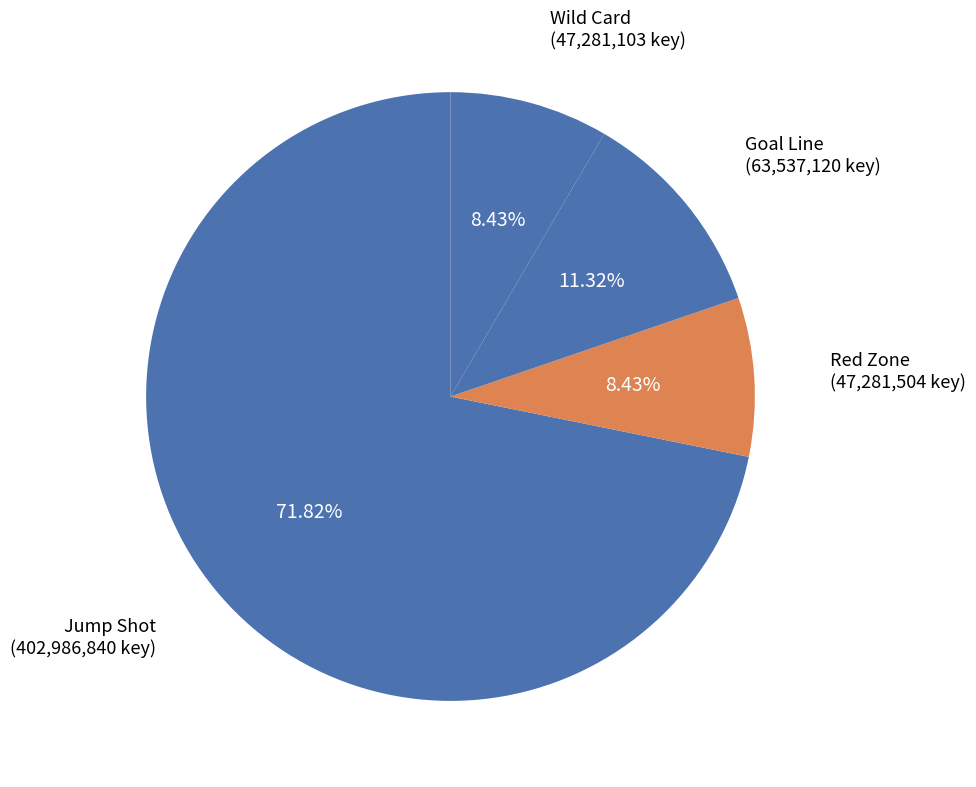

How many segments does this pie chart have?

4